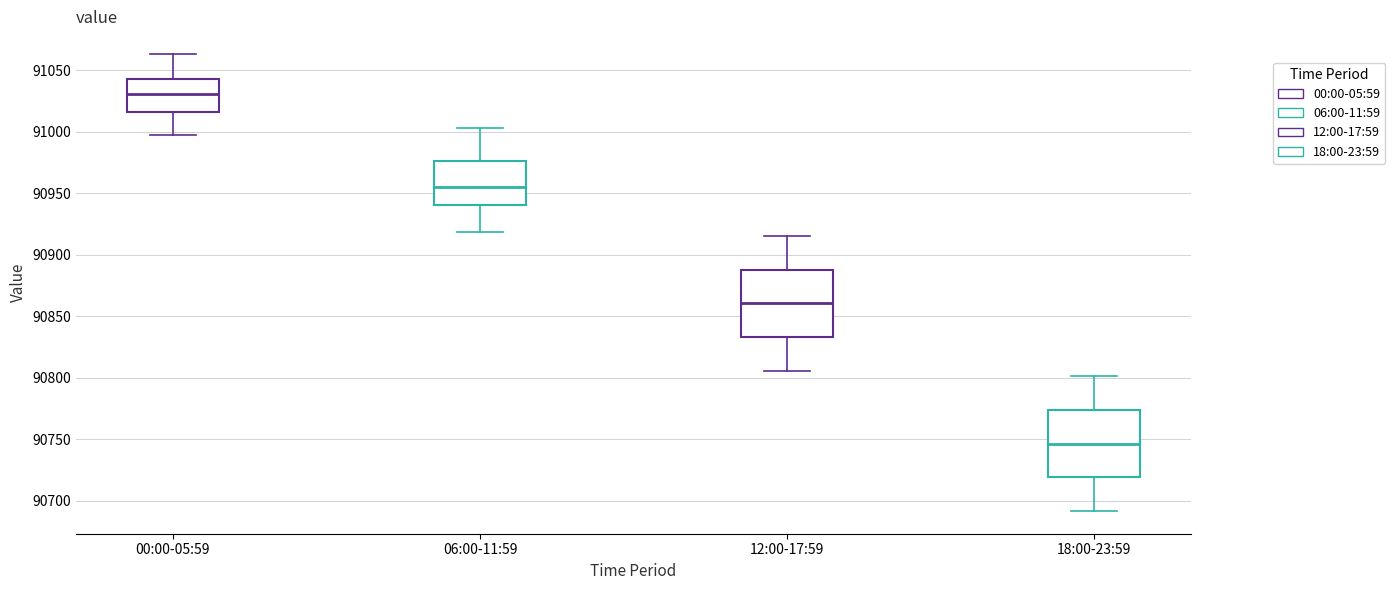

Reading left to right, transcribe this box plot: for each box, give where its median line is, the range the box spans, and where its two whiskers end, as read against the y-axis. The values are not printed on the chart, so give them approximately, as read against the axis.

00:00-05:59: median 91030, box 91015 to 91040, whiskers 91000 to 91065
06:00-11:59: median 90955, box 90940 to 90975, whiskers 90920 to 91005
12:00-17:59: median 90860, box 90835 to 90890, whiskers 90805 to 90915
18:00-23:59: median 90745, box 90720 to 90775, whiskers 90690 to 90800